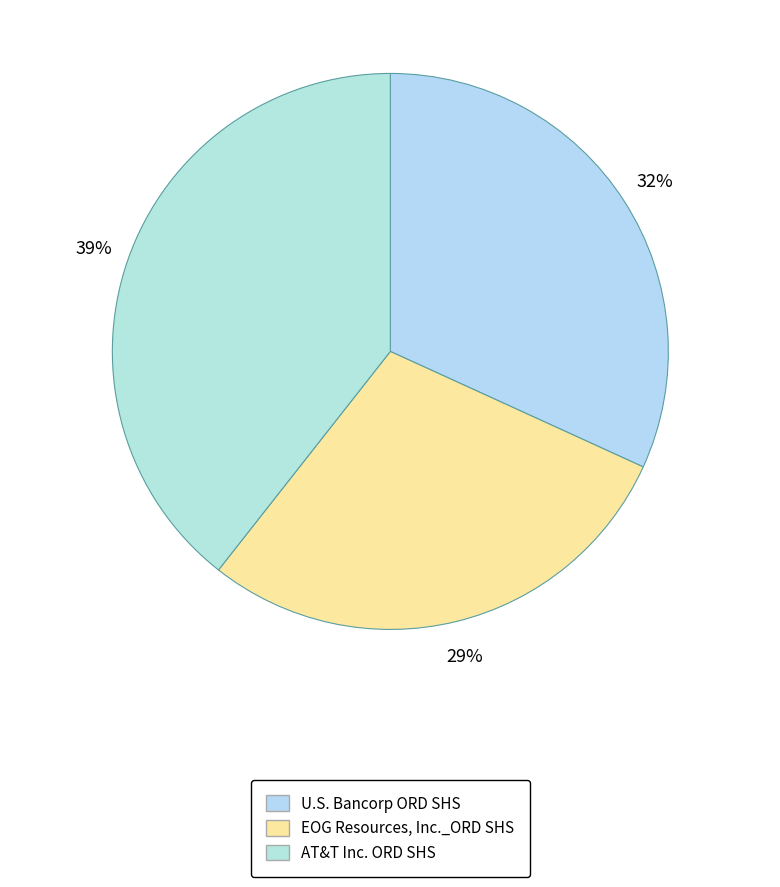

What percentage do EOG Resources, Inc._ORD SHS and U.S. Bancorp ORD SHS together represent?

60.6%